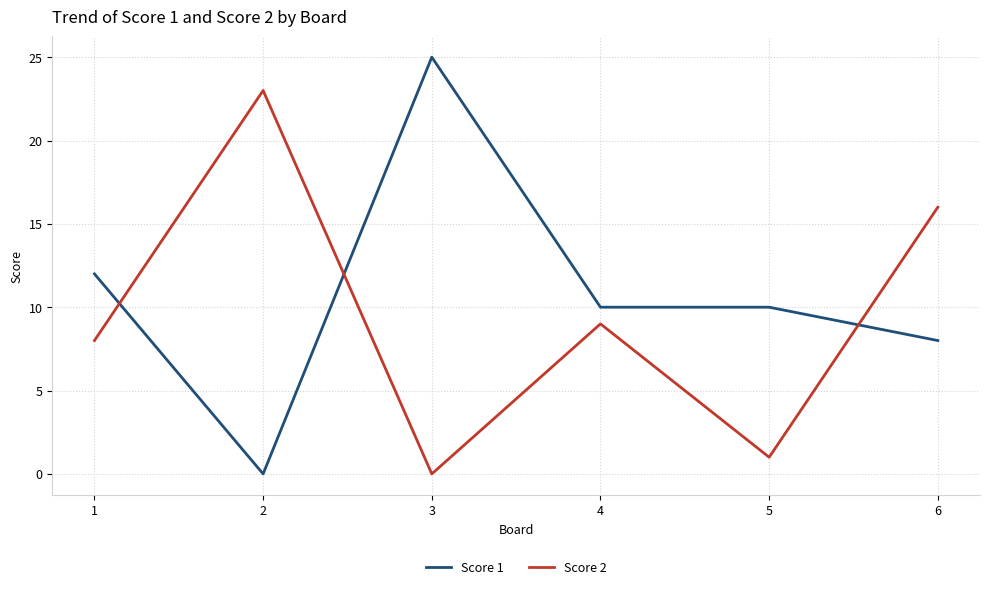

Reading right to left, list all the values displayed in this chart.

Score 1: 8	10	10	25	0	12
Score 2: 16	1	9	0	23	8